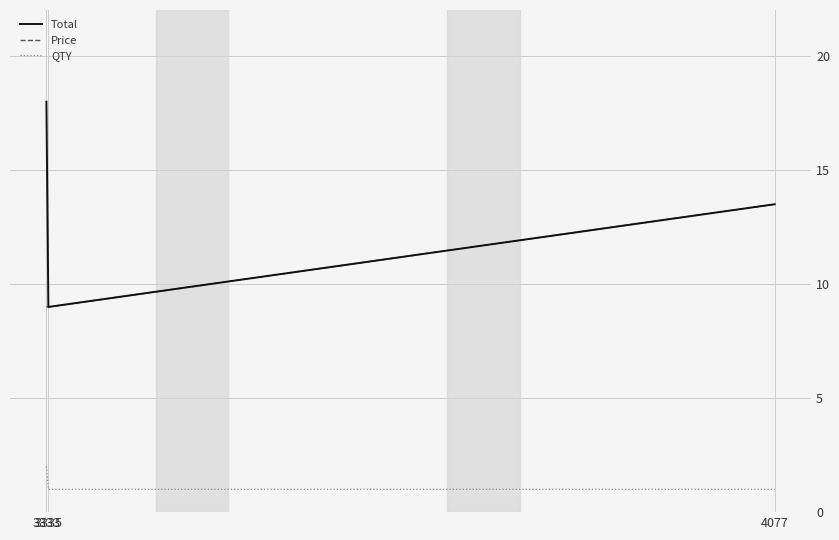

Which series has the widest spread of values?

Total